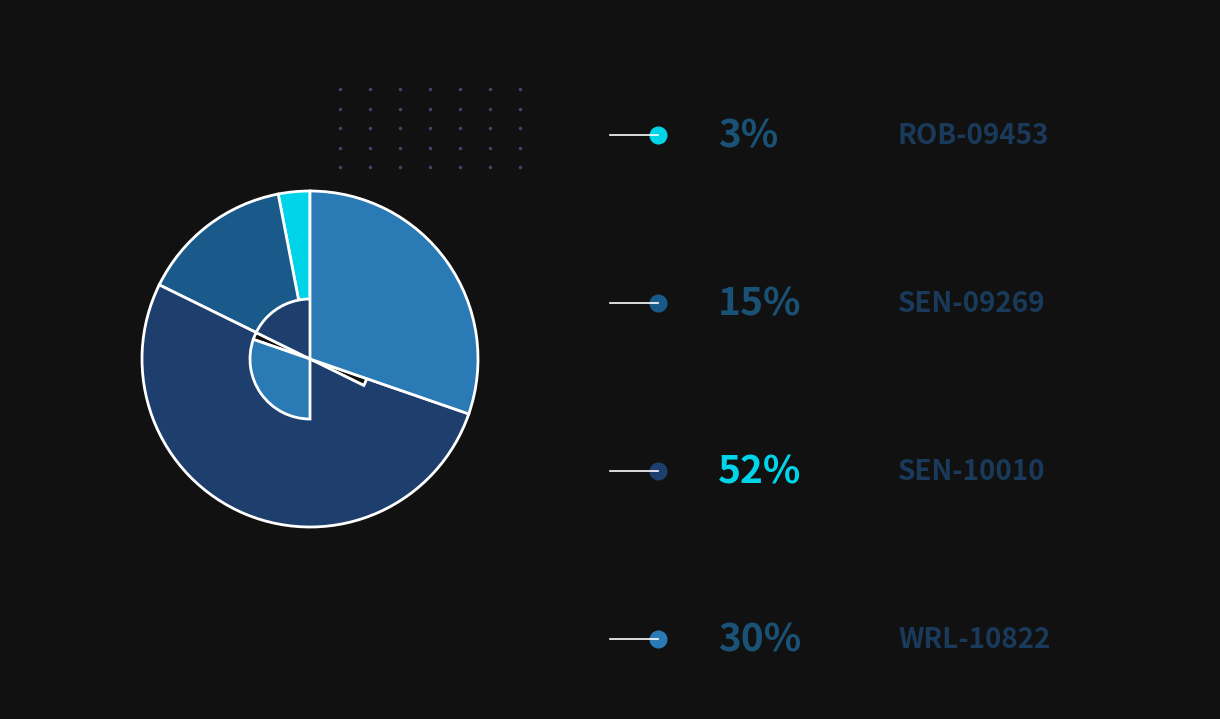

Count the number of slices in the pie.

4